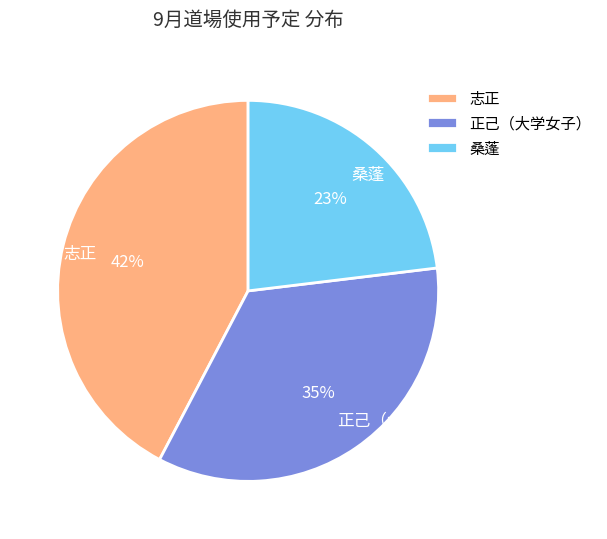

Do 志正 and 桑蓬 together represent more than half of the pie?

Yes